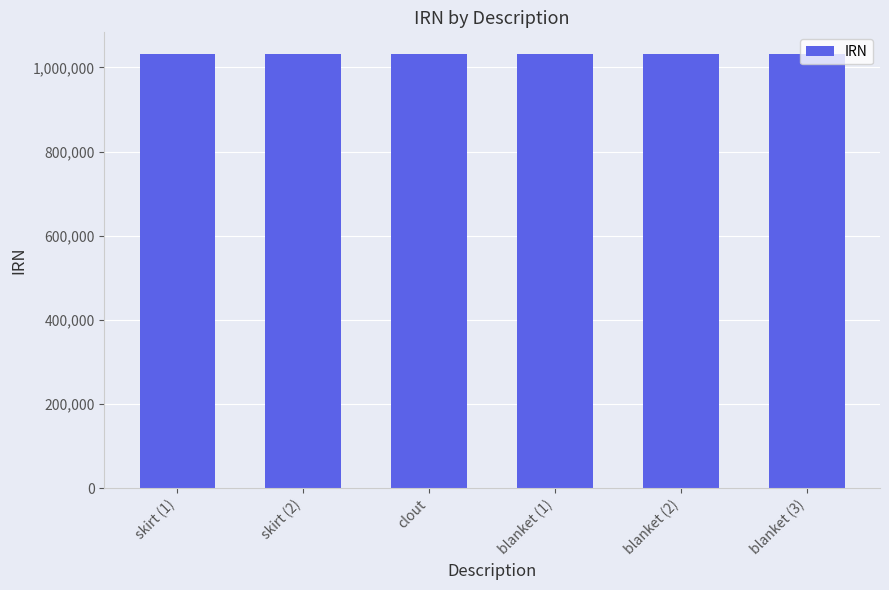

What is the value of the 1st bar from the left?

1031863